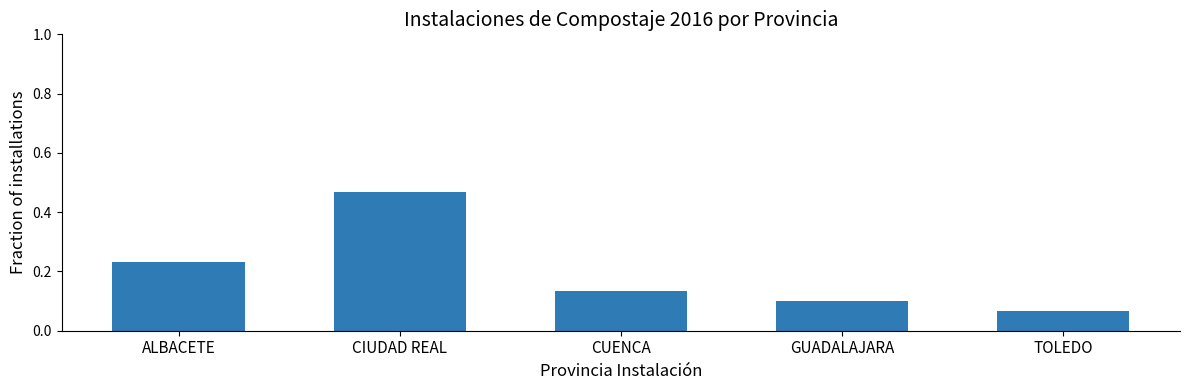

Which category has the lowest value across all series?

TOLEDO